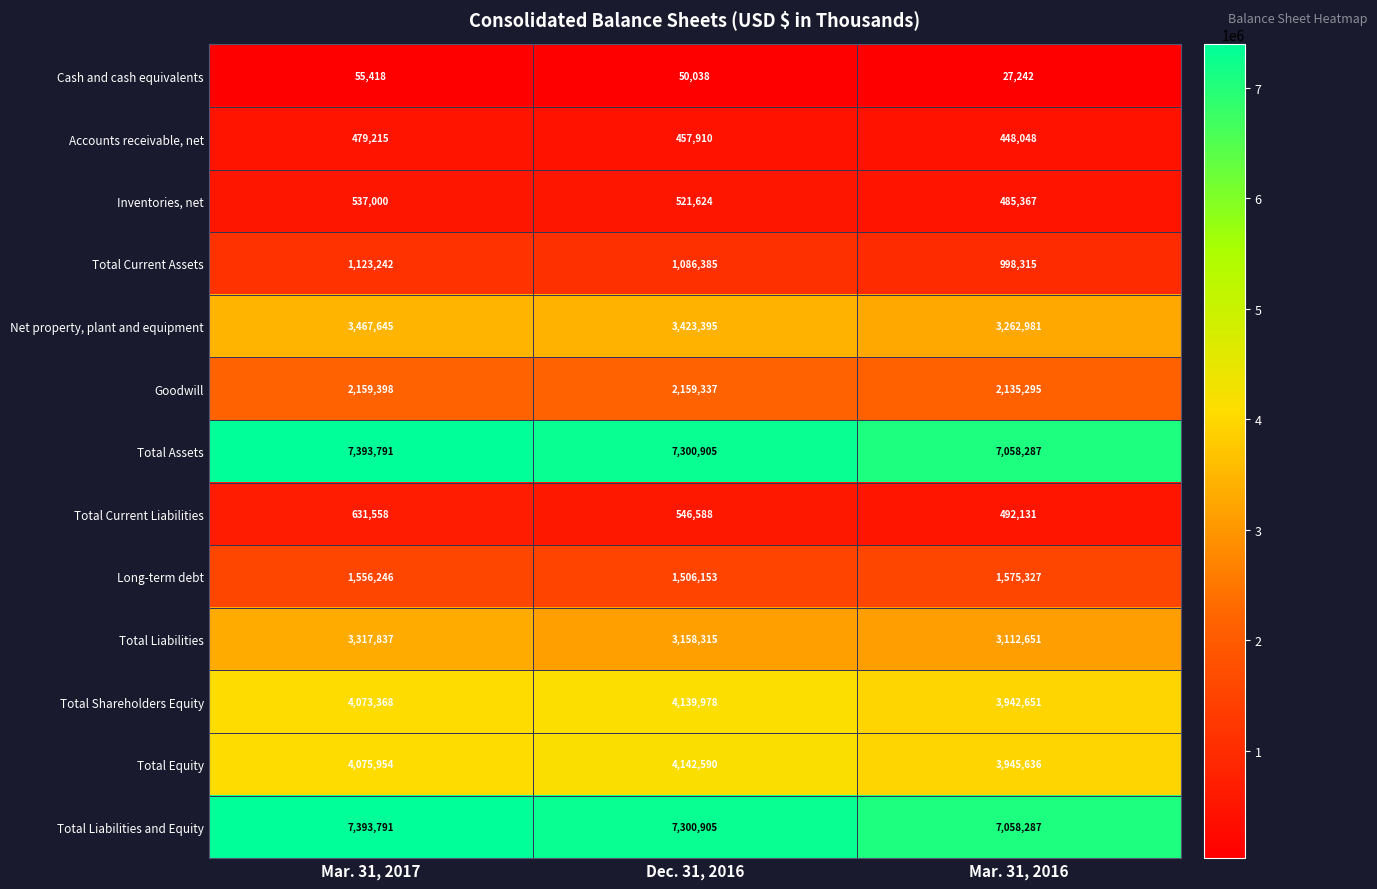

What is the maximum value shown in the chart?

7393791